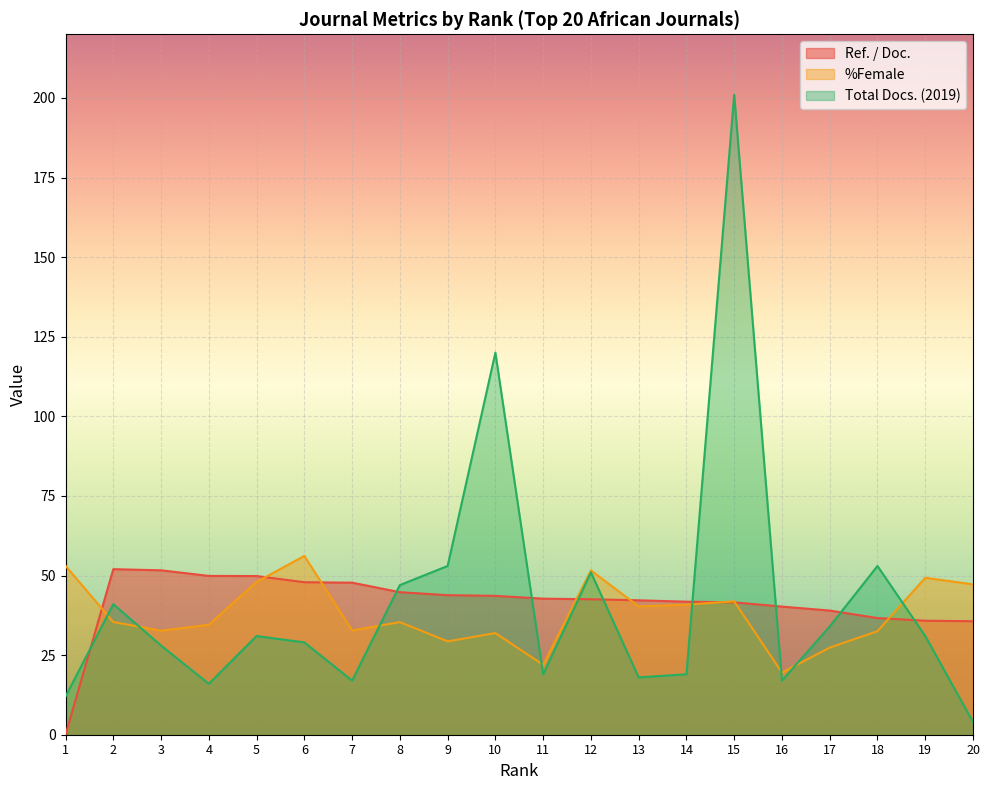

What is the difference between the second highest and minimum values in the Ref. / Doc. series?

51.6